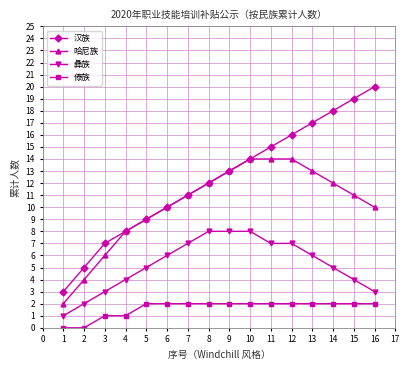

True or false: 哈尼族 and 傣族 intersect in this chart.

False